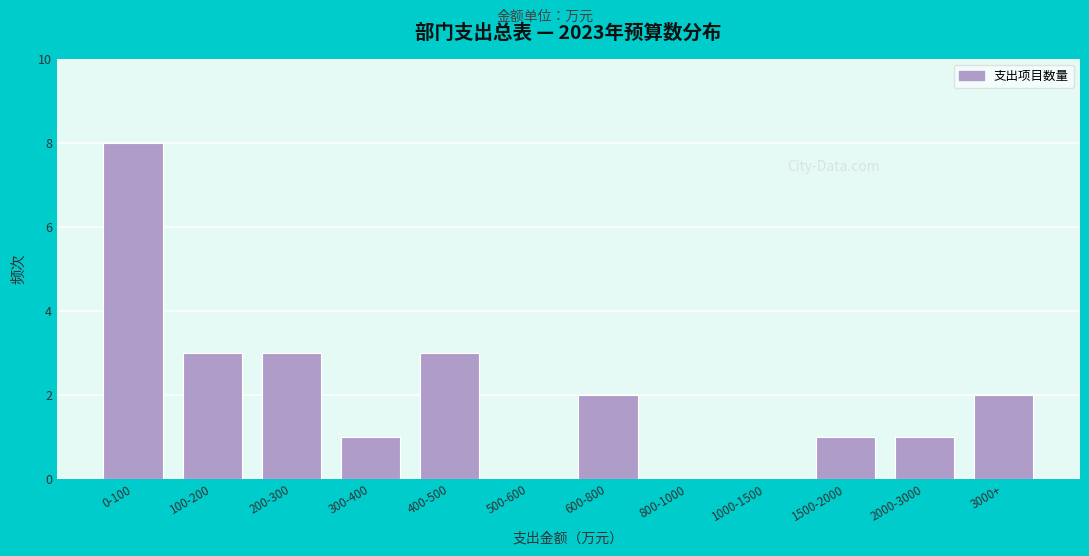

Reading left to right, what are all the values shown in this chart?

0-100=8	100-200=3	200-300=3	300-400=1	400-500=3	500-600=0	600-800=2	800-1000=0	1000-1500=0	1500-2000=1	2000-3000=1	3000+=2